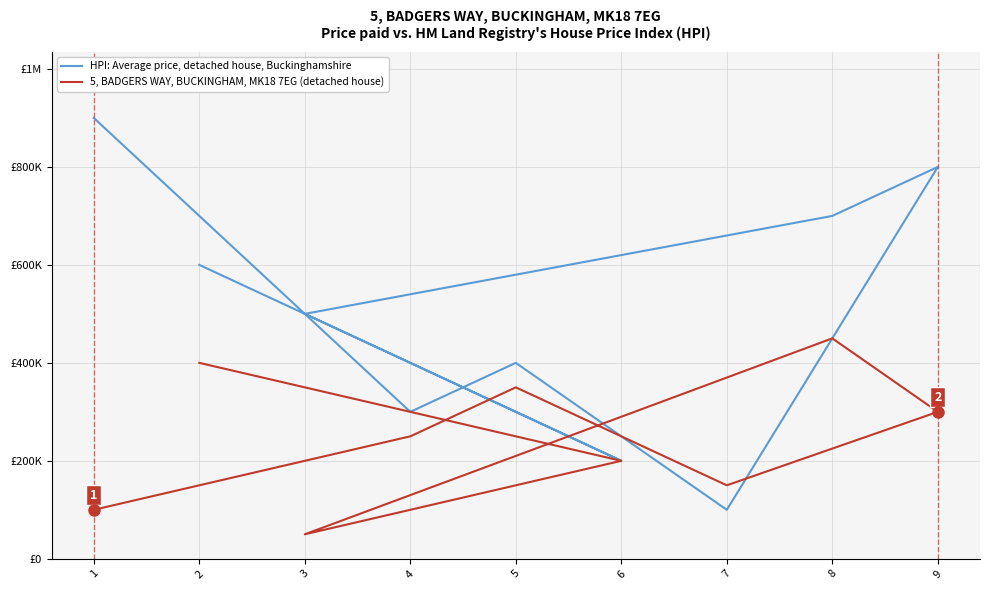

How many data points in 5, BADGERS WAY, BUCKINGHAM, MK18 7EG (detached house) are less than 250000?

4